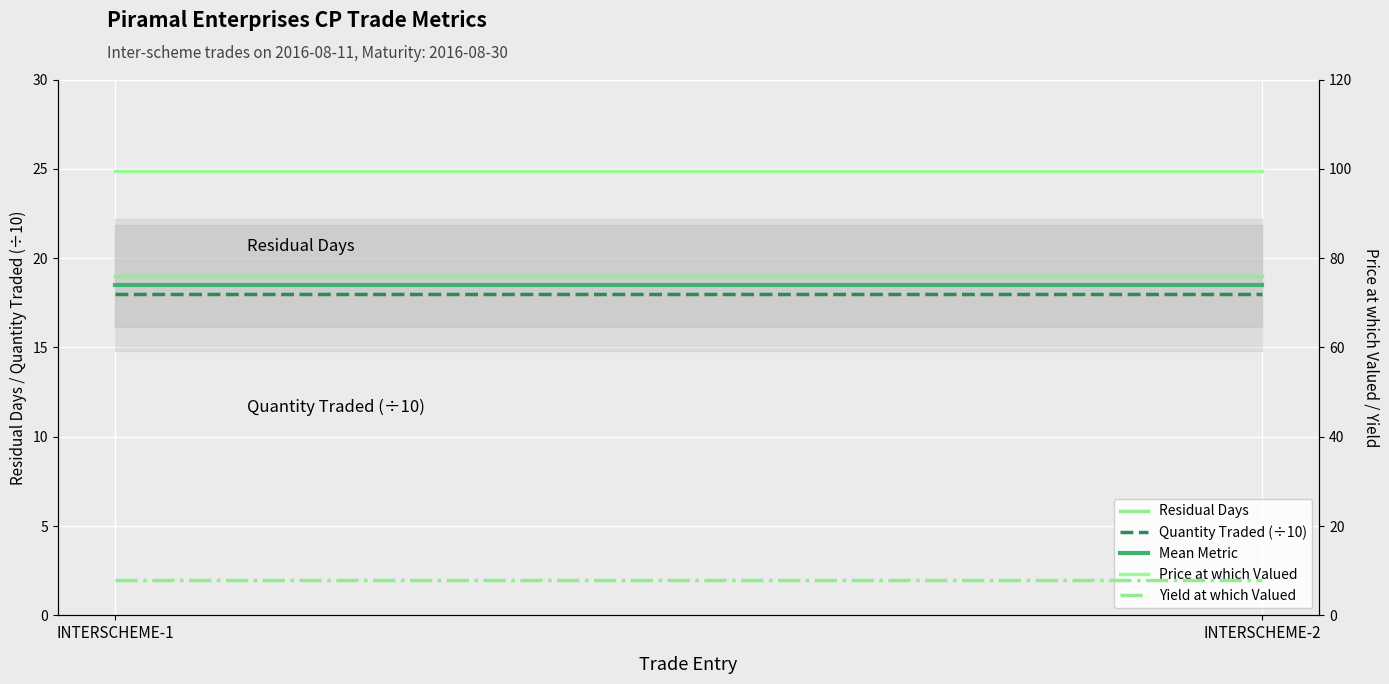

Which series has the largest total across all categories?

Price at which Valued